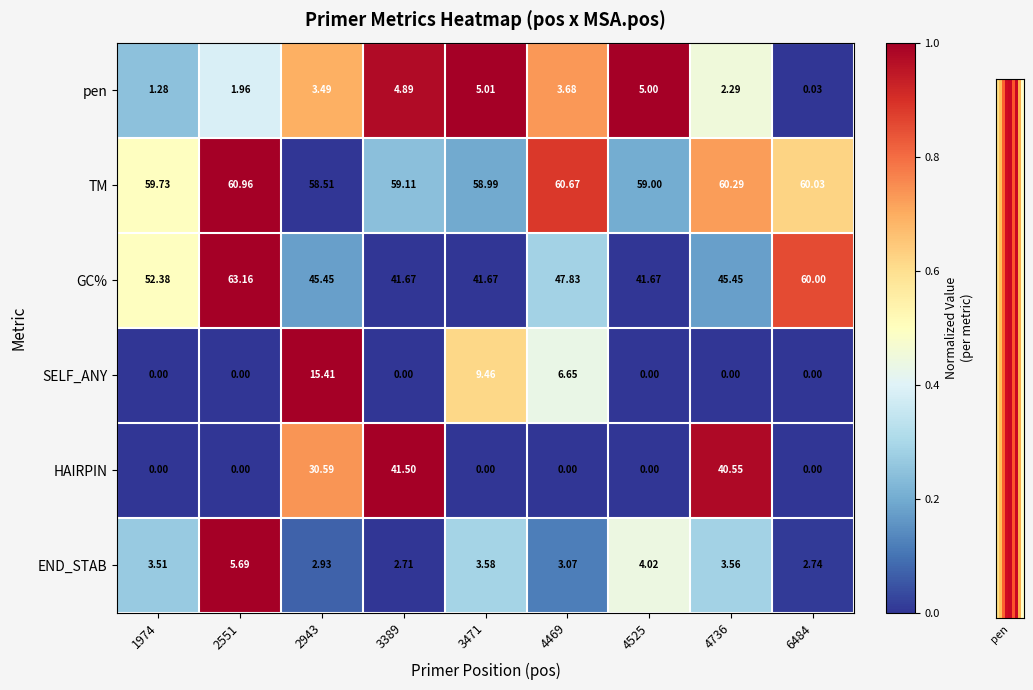

Which series has the largest total across all categories?

TM